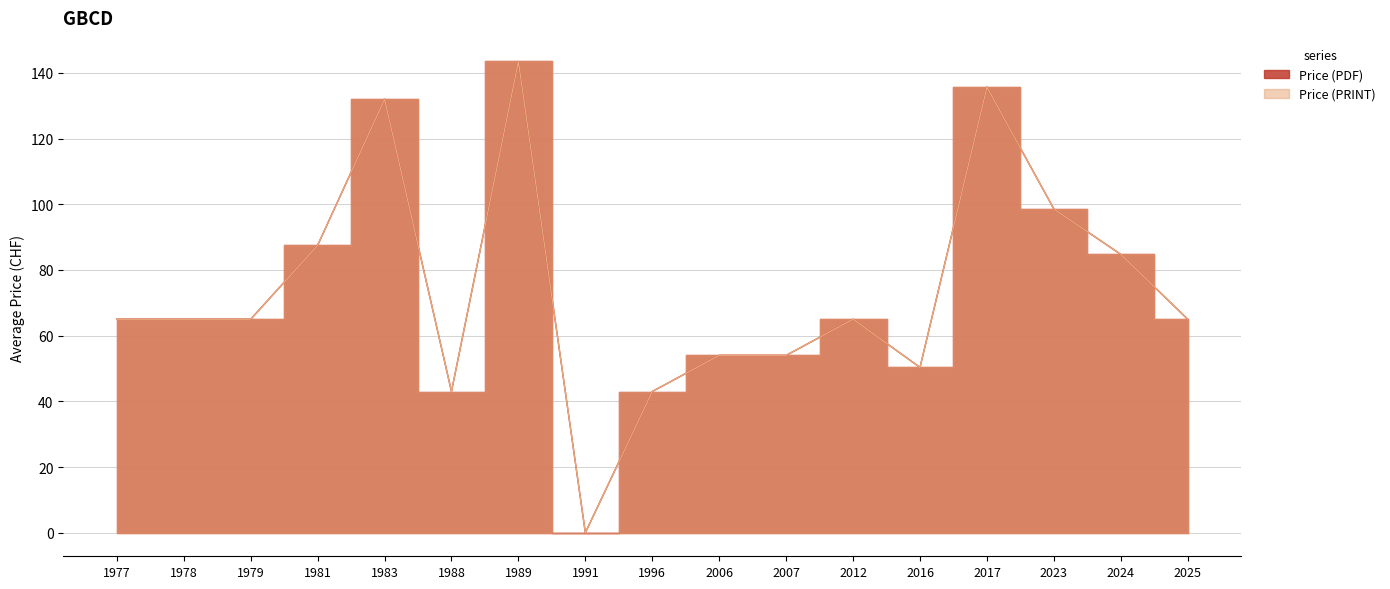

Reading right to left, transcribe all the data shown in this chart.

Price (PDF): 65.0	84.8	98.6	135.7	50.3	65.0	54.0	54.0	43.0	0.0	143.5	43.0	132.0	87.5	65.0	65.0	65.0
Price (PRINT): 65.0	84.8	98.6	135.7	50.3	65.0	54.0	54.0	43.0	0.0	143.5	43.0	132.0	87.5	65.0	65.0	65.0